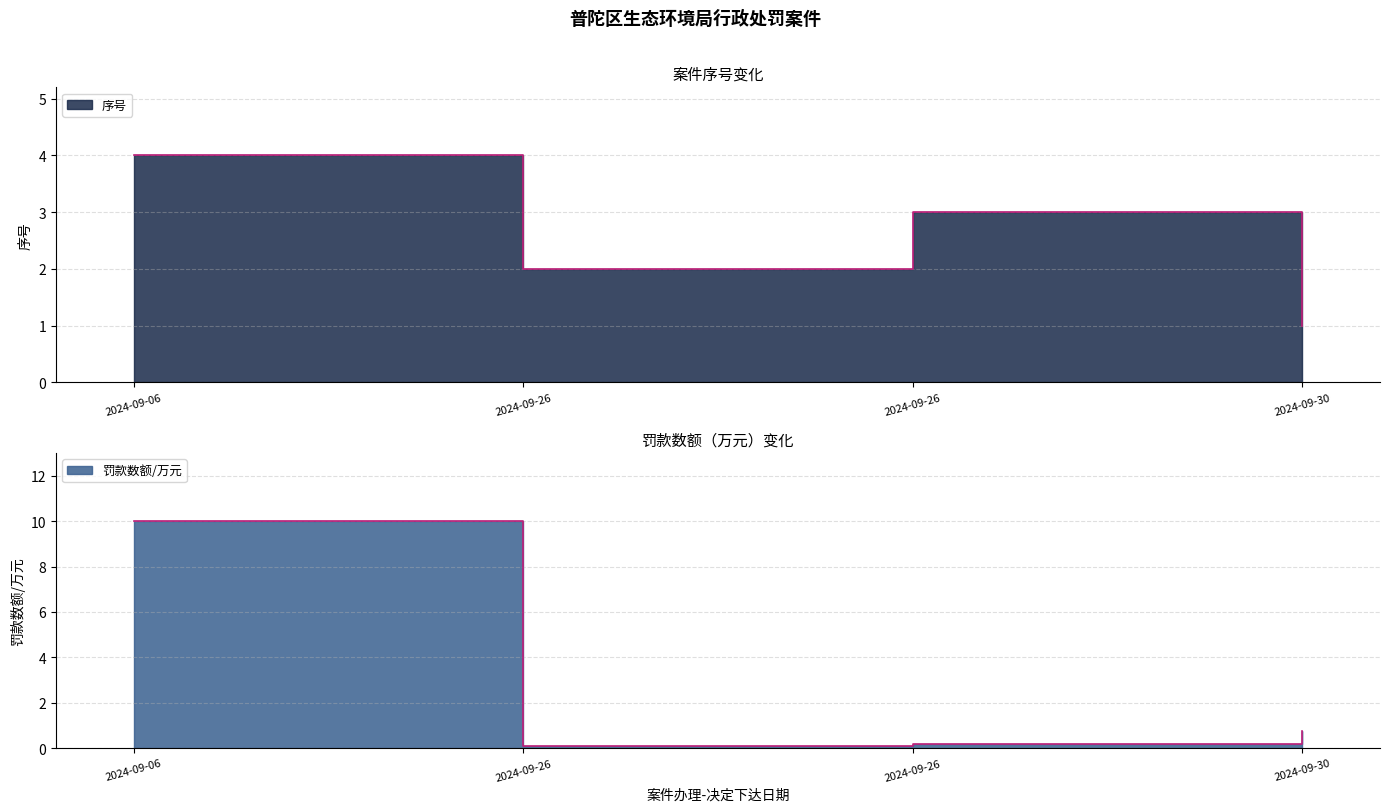

What is the value of the 序号 point at the 3rd from the left?

2.0